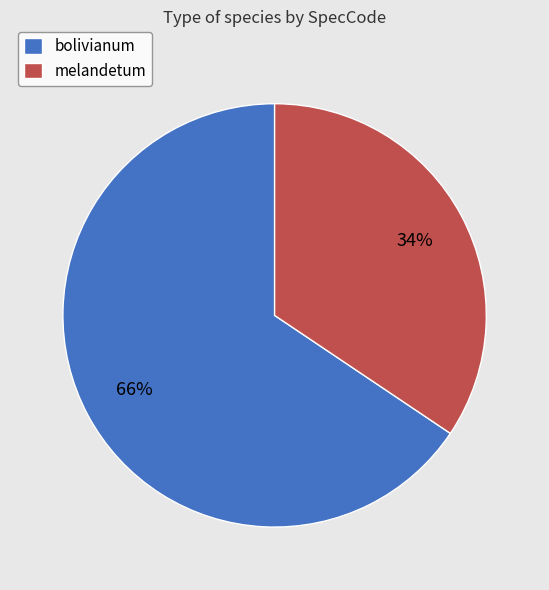

Which category has the biggest portion of the pie?

bolivianum